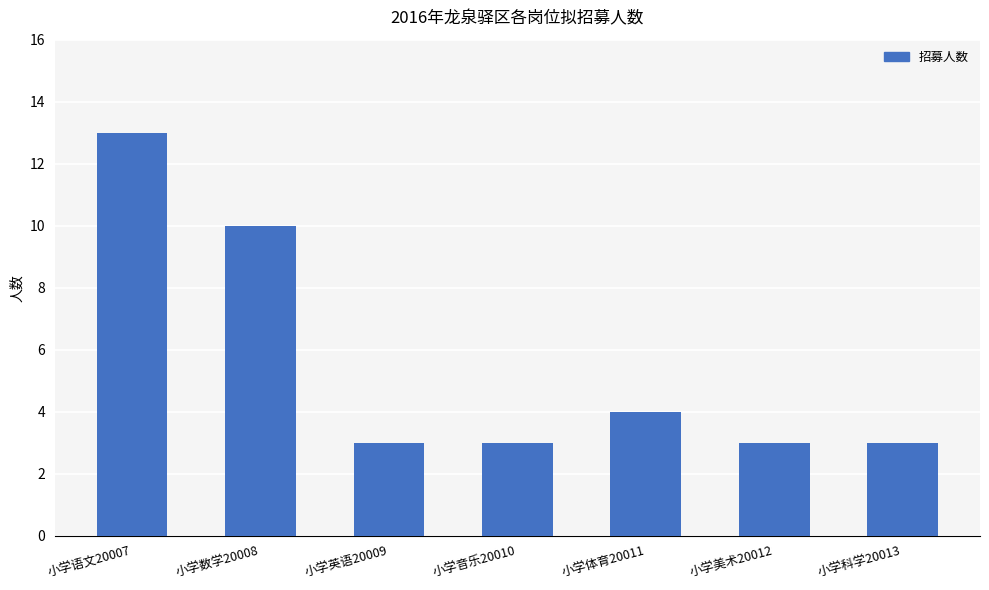

What is the sum of the values at 小学体育20011 and 小学英语20009?

7